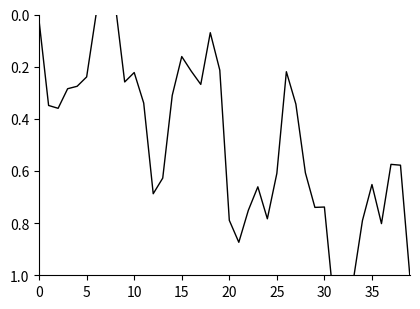

How many categories are shown in the chart?

40